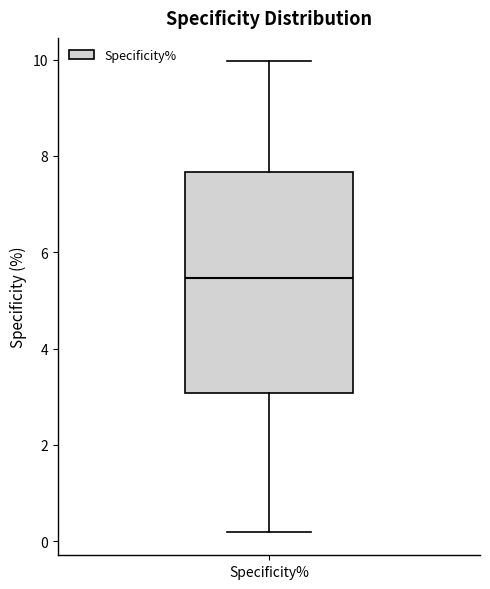

Where does the lower whisker of the box for Specificity% end on the y-axis? The values are not printed on the chart, so give them approximately, as read against the axis.

0.2